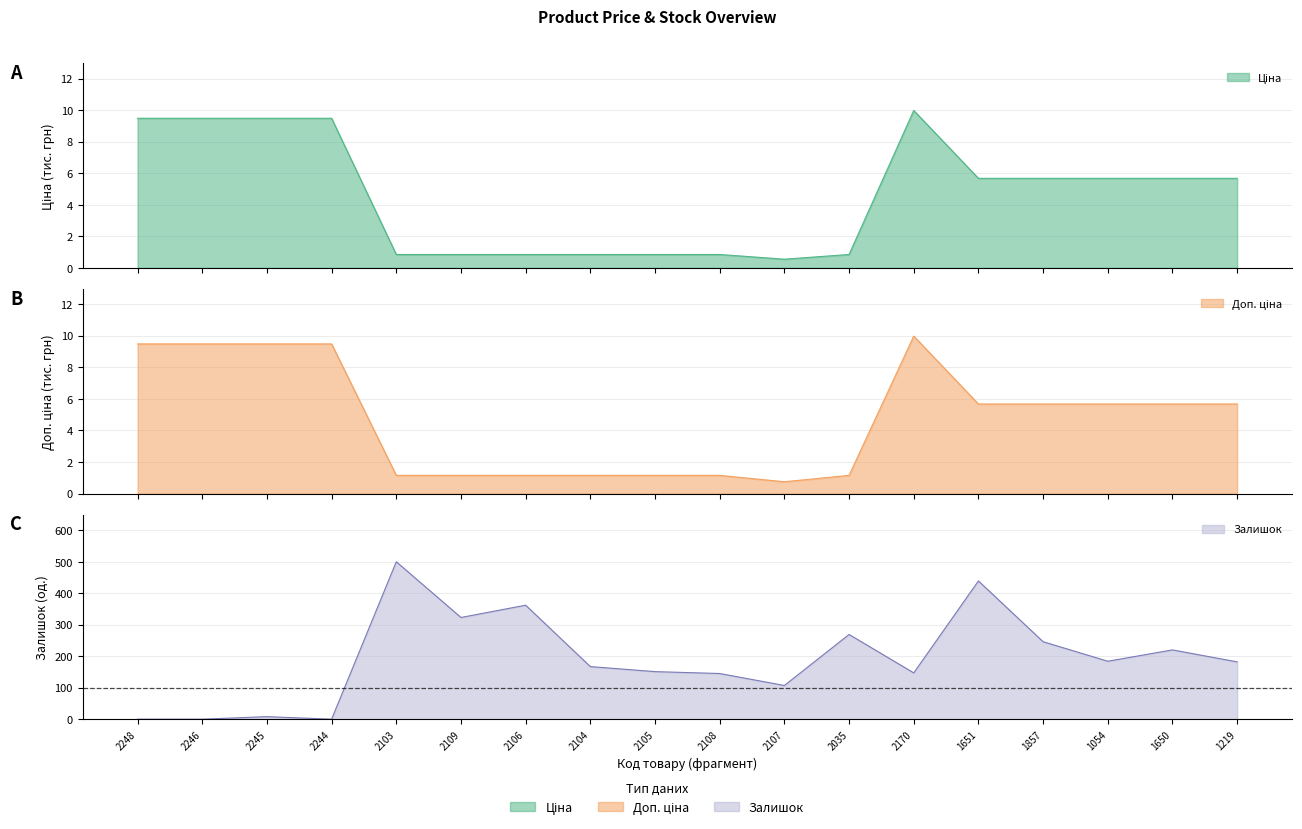

True or false: Доп. ціна has a value of 1.1 at 2108.

True